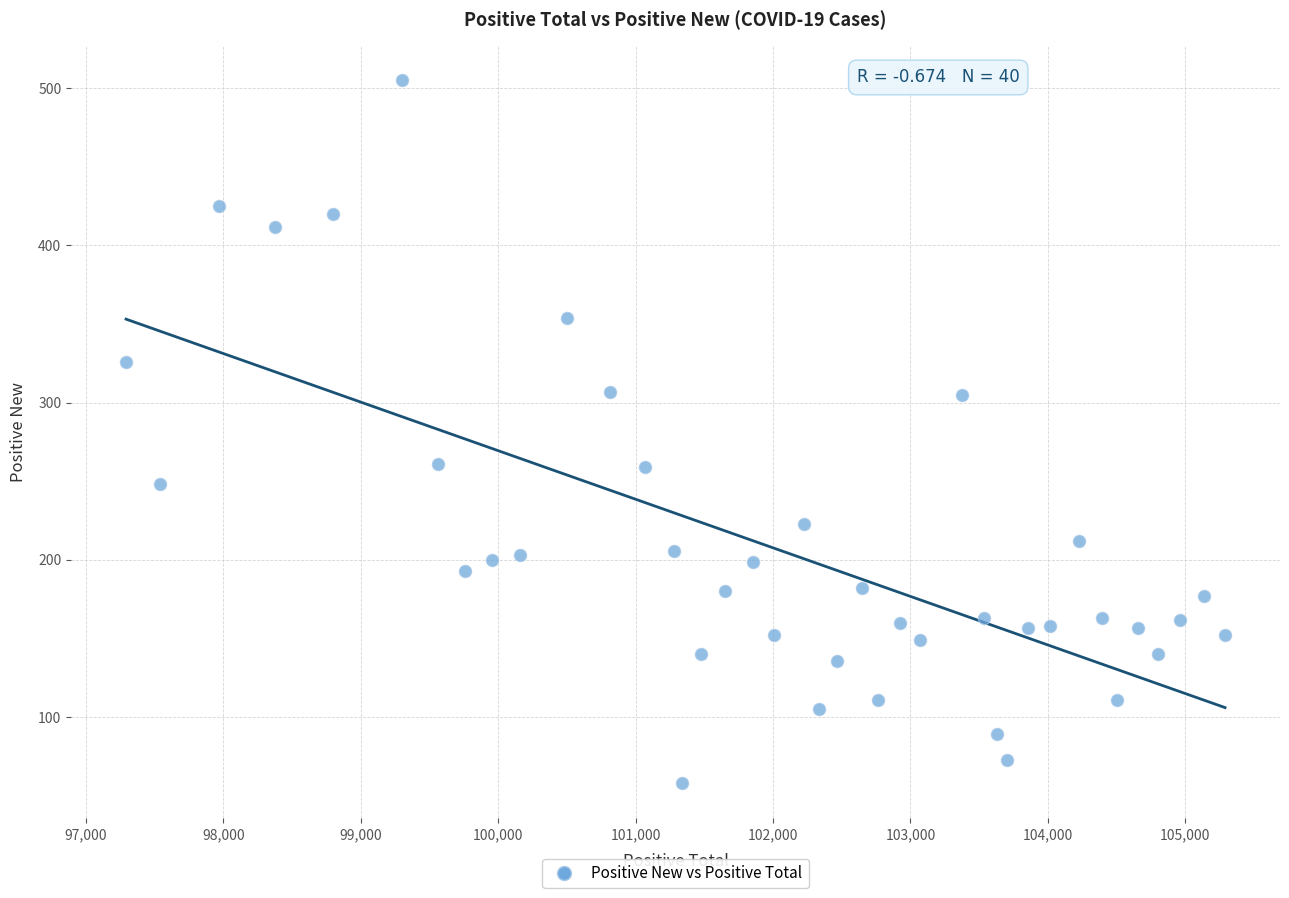

What is the range of X values (max minus min)?

7999